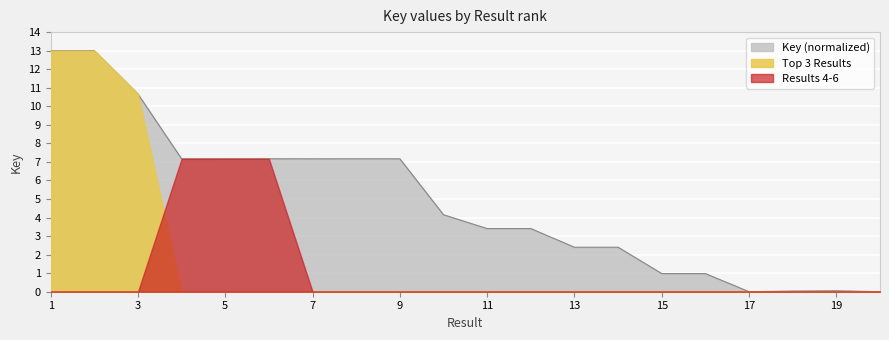

What is the difference between the values at 14 and 17?

2.4